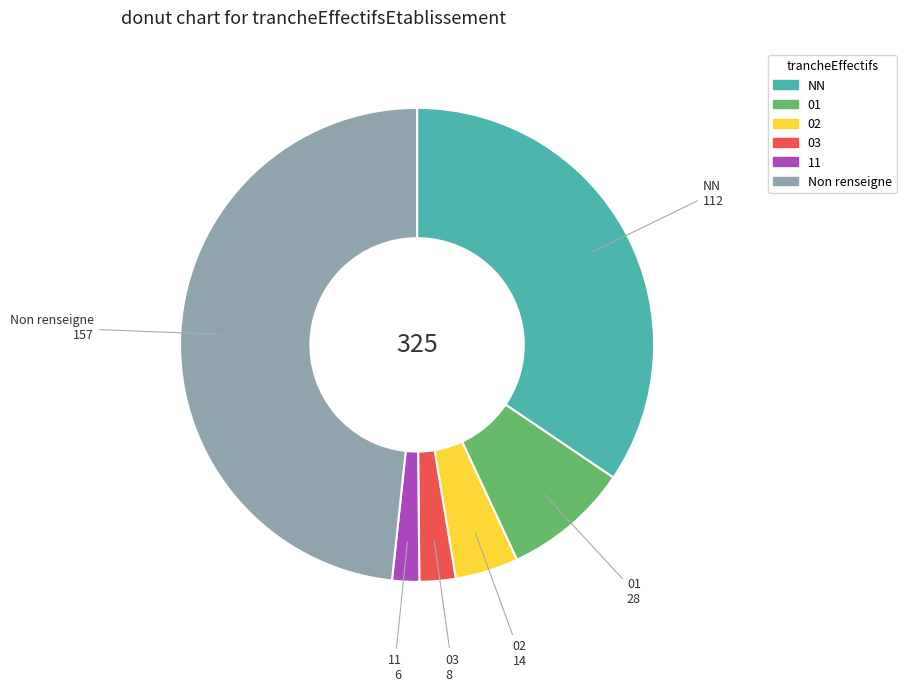

How many slices are in this pie chart?

6